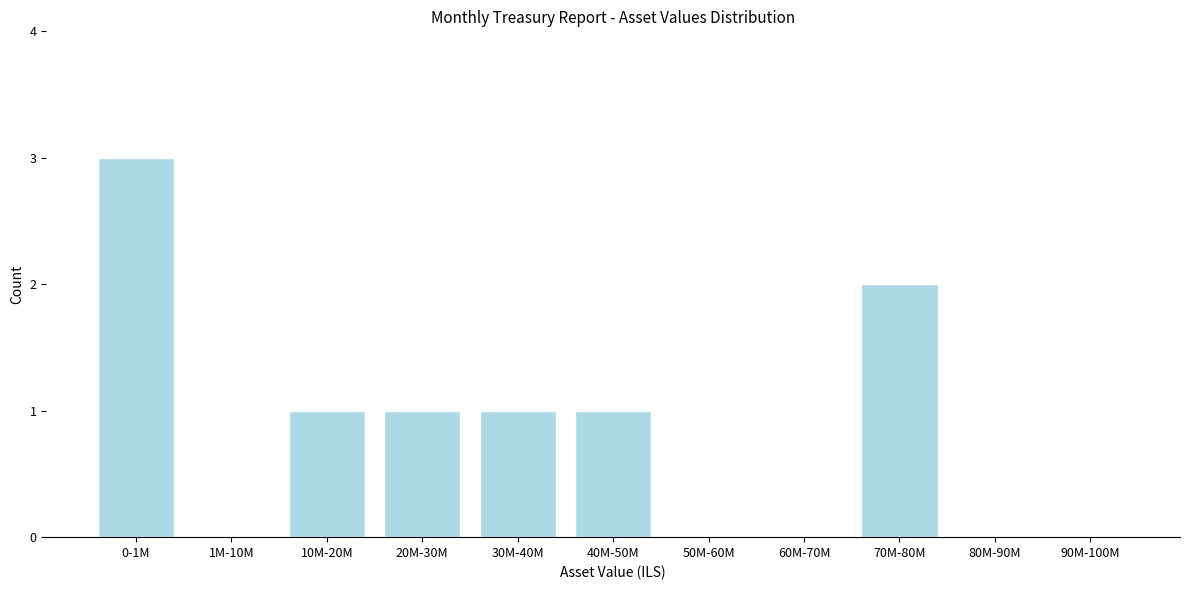

Reading right to left, what are all the values shown in this chart?

90M-100M=0	80M-90M=0	70M-80M=2	60M-70M=0	50M-60M=0	40M-50M=1	30M-40M=1	20M-30M=1	10M-20M=1	1M-10M=0	0-1M=3